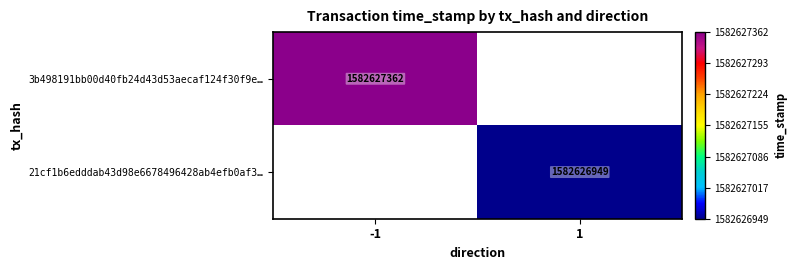

Which series has the largest total across all categories?

3b498191bb00d40fb24d43d53aecaf124f30f9e